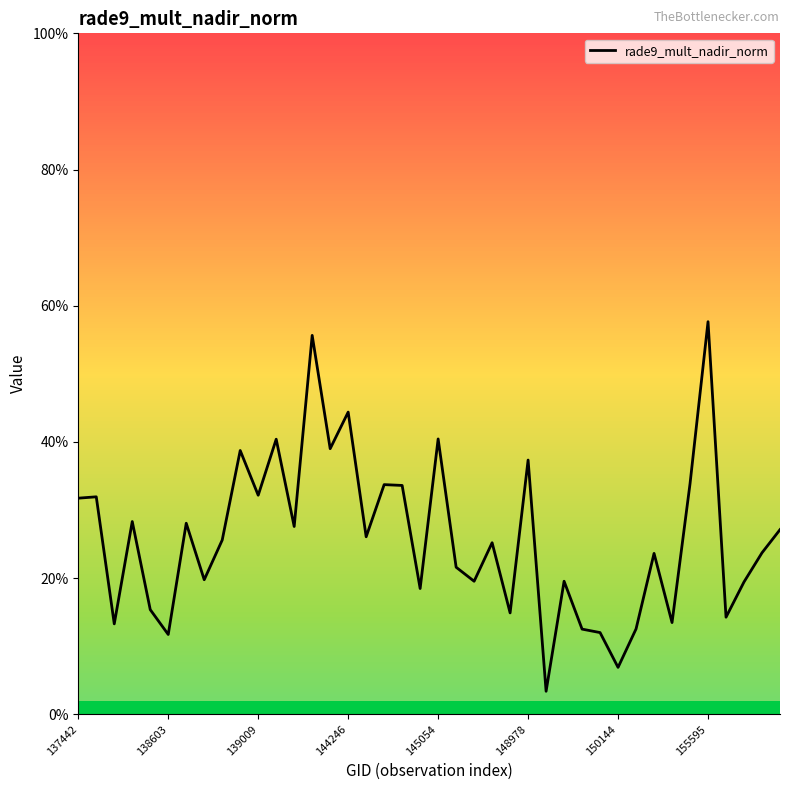

Does the chart have visible grid lines?

No